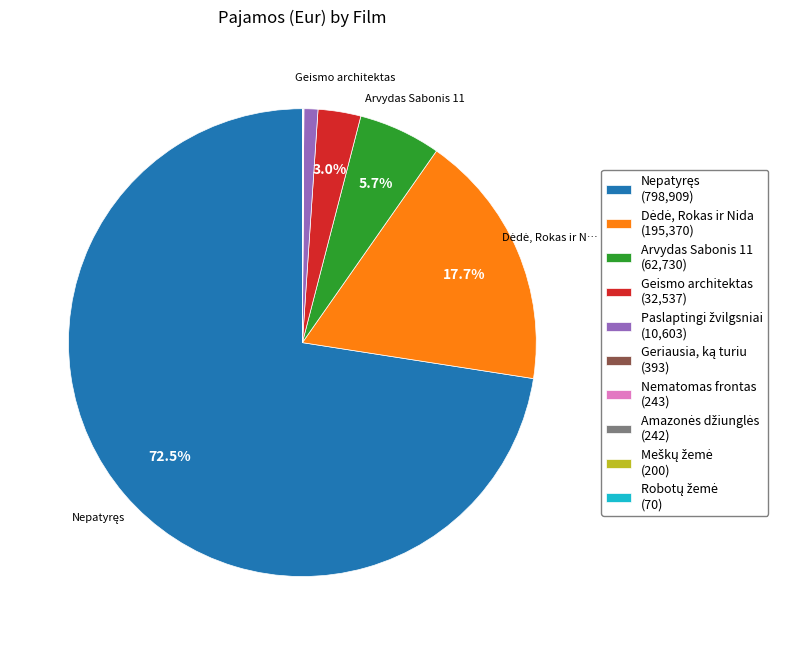

Is there a majority slice in this chart?

Yes